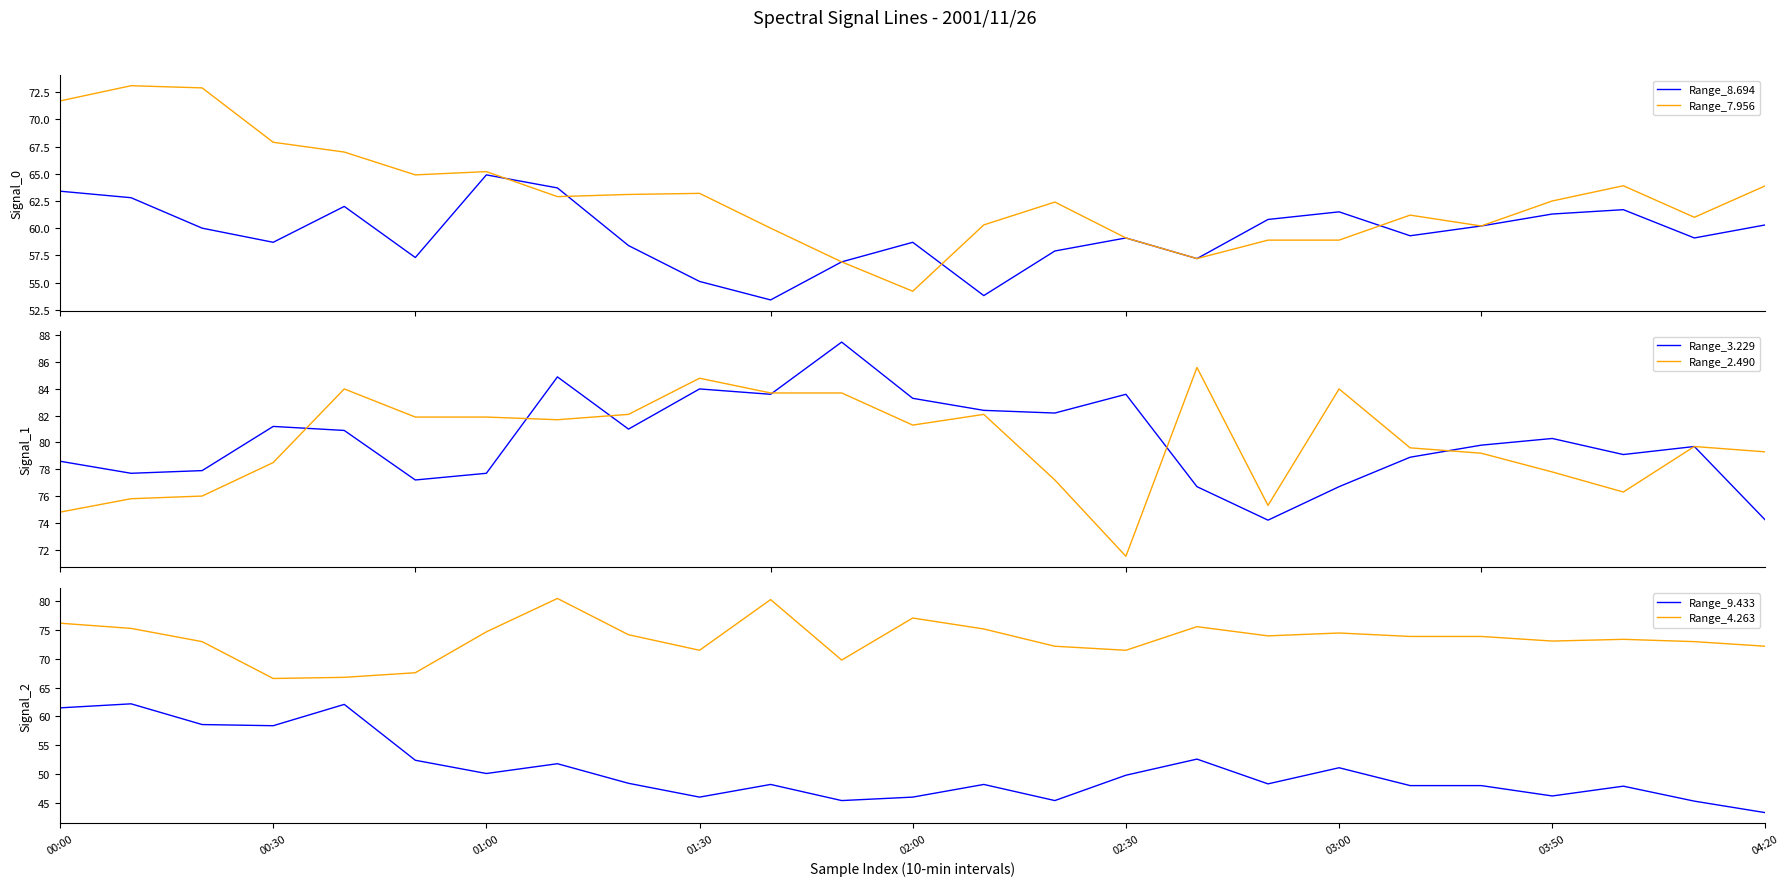

Does the chart have visible grid lines?

No